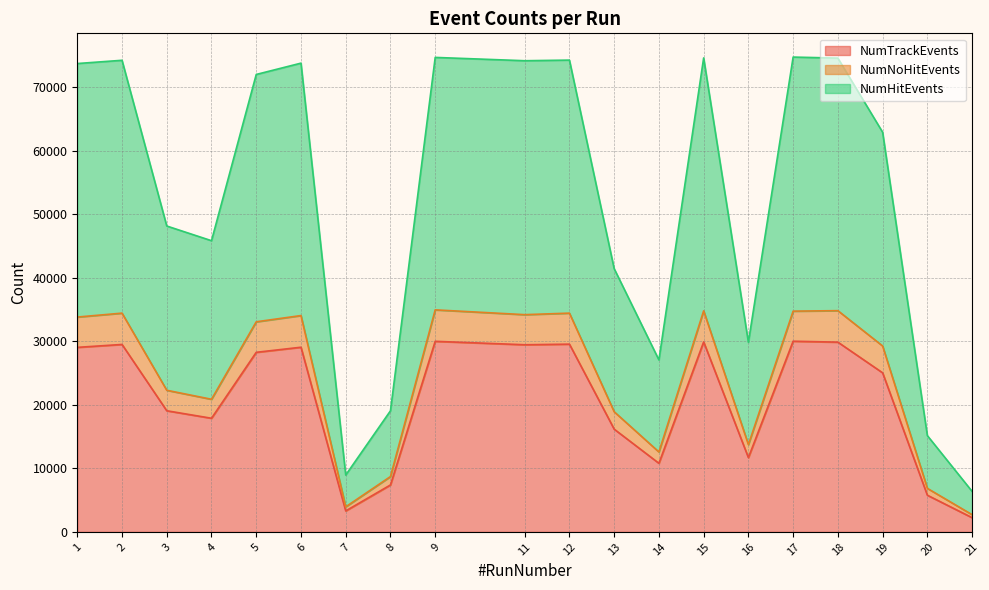

The NumTrackEvents series shows 8317 at 1. True or false?

False